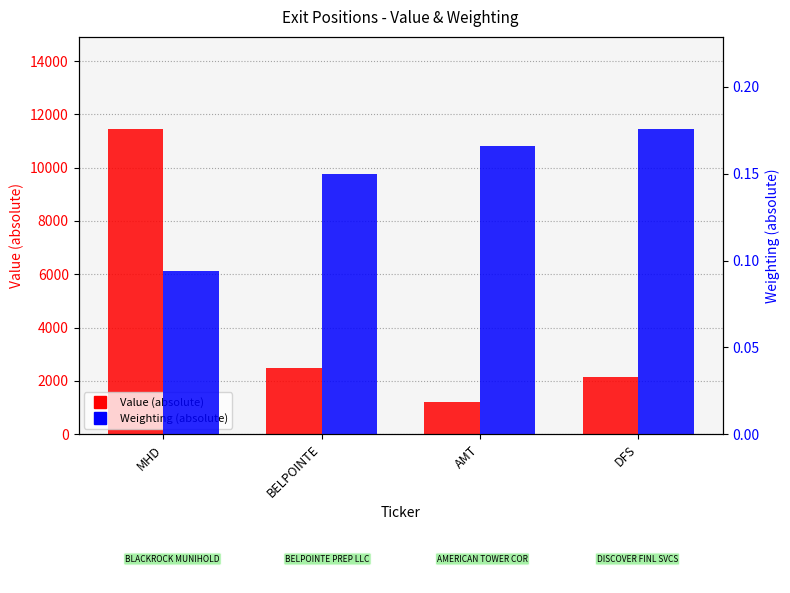

Count the Weighting (abs) values in the range 0 to 1.

4